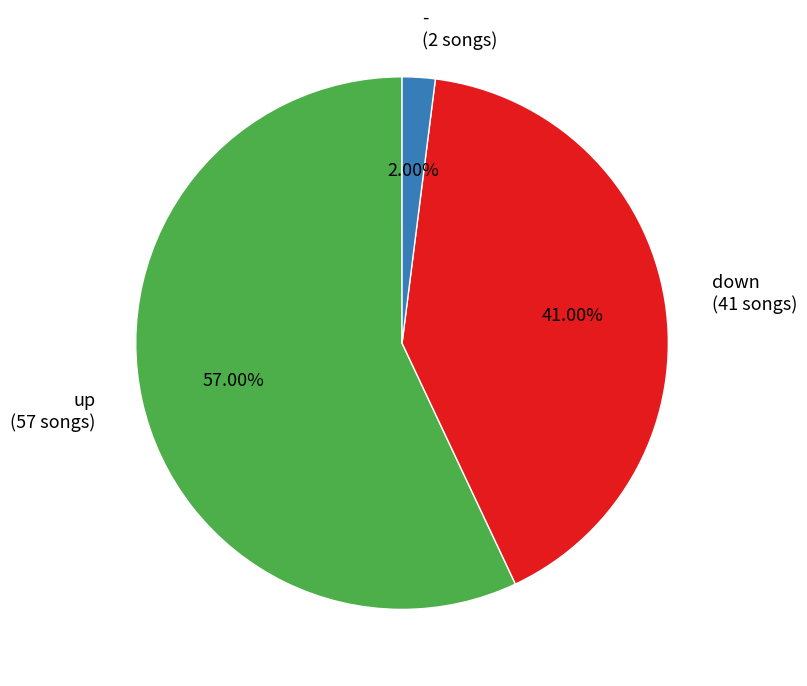

Which slice is the largest?

up